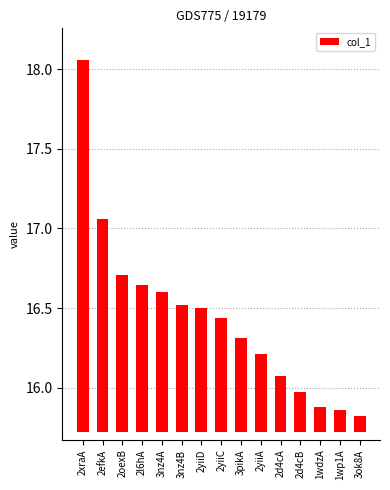

List the labels in order of value, largest first.

2xraA, 2efkA, 2oexB, 2l6hA, 3nz4A, 3nz4B, 2yiiD, 2yiiC, 3pikA, 2yiiA, 2d4cA, 2d4cB, 1wdzA, 1wp1A, 3ok8A